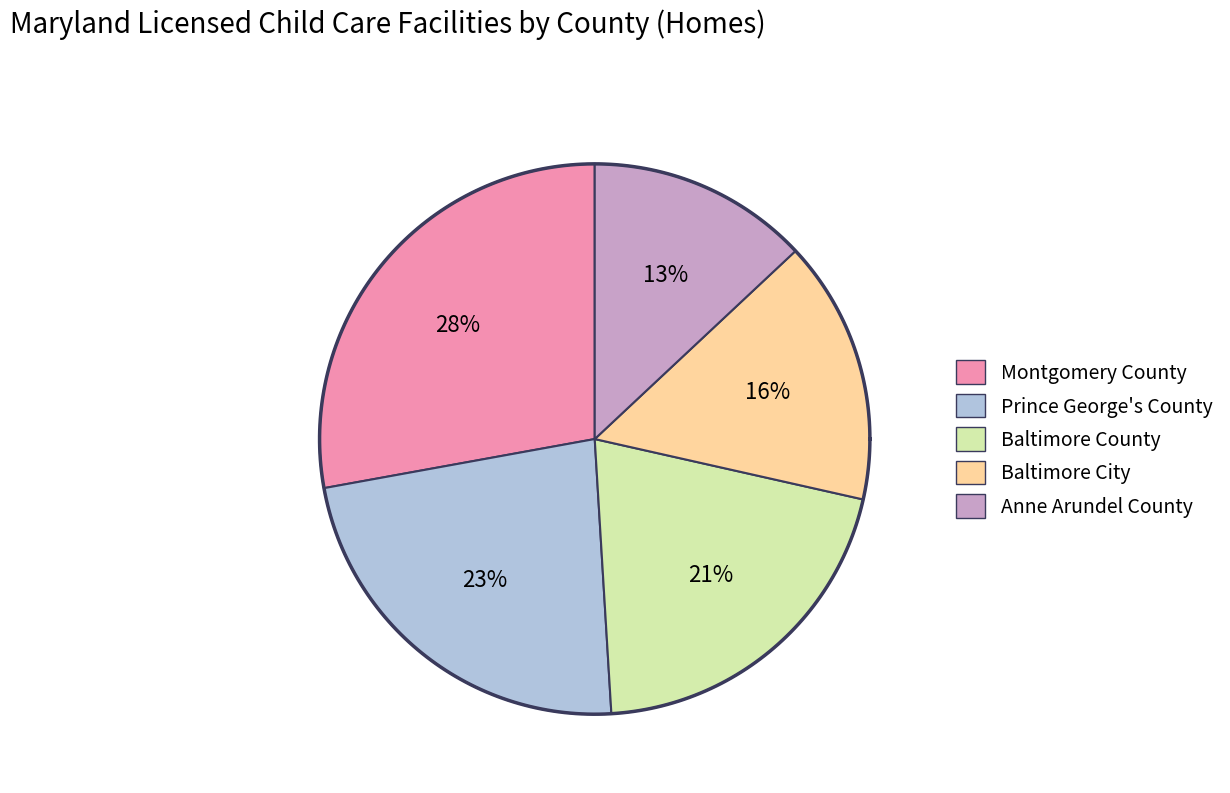

Approximately how many times larger is the value at Prince George's County compared to Montgomery County?

0.8